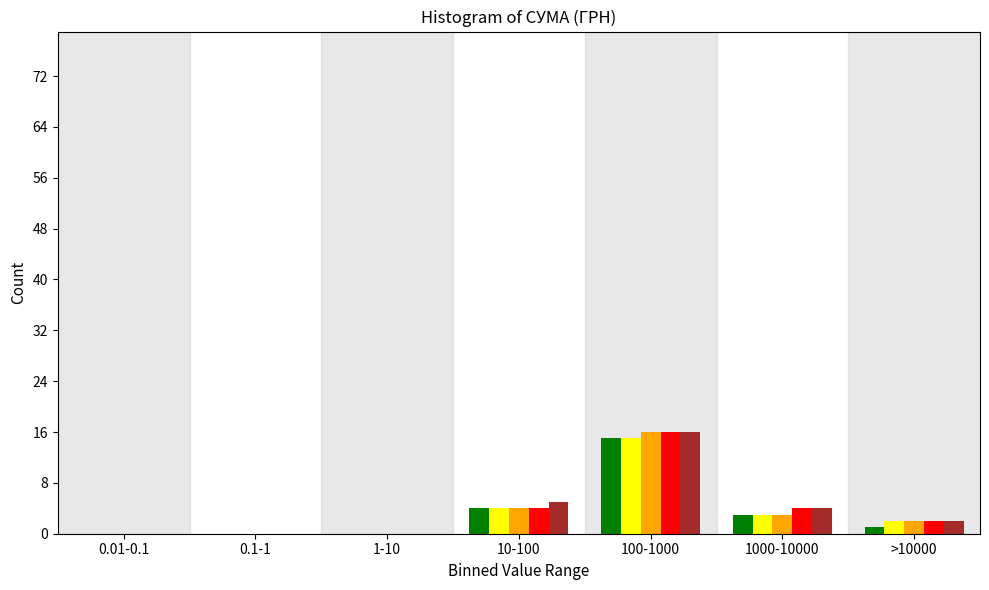

Which label corresponds to the largest value in the chart?

100-1000